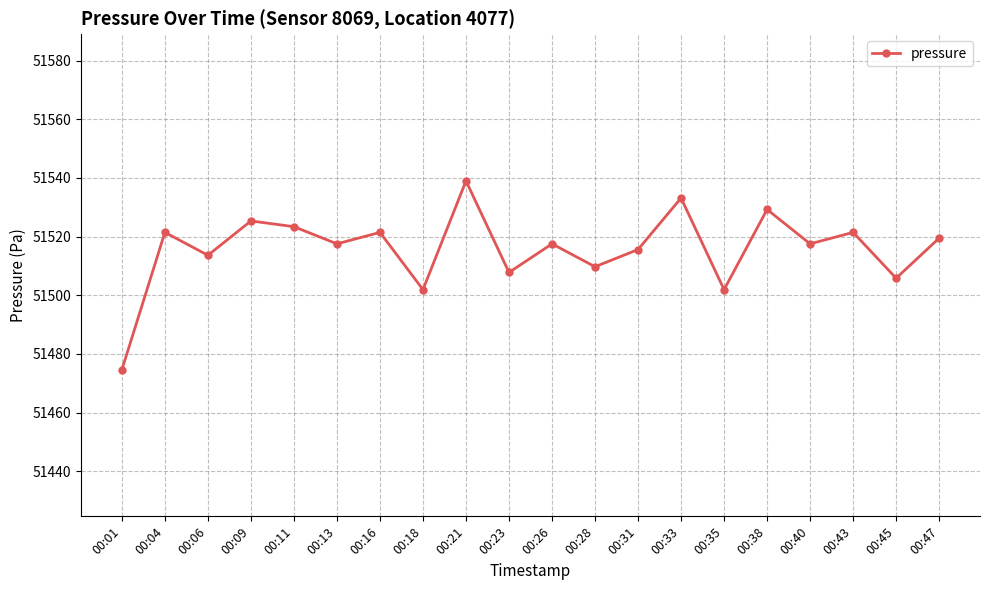

What is the value of the 2nd point from the left?

51521.4